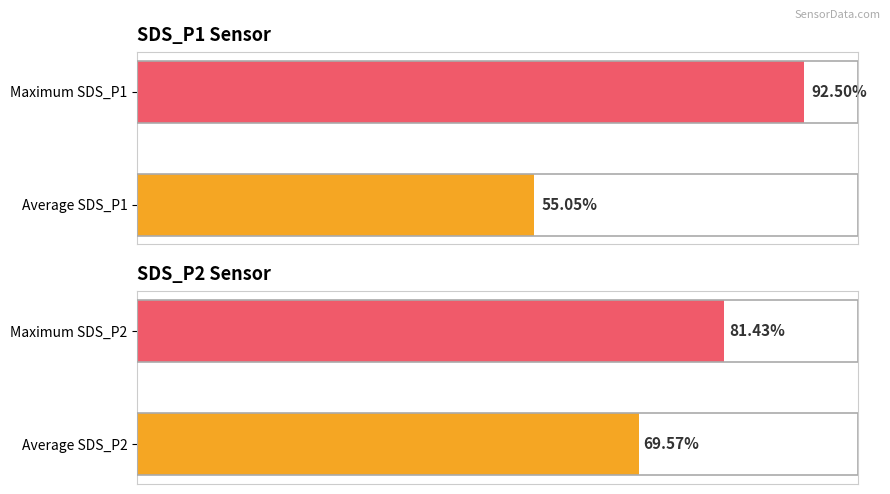

How many categories are shown in the chart?

2